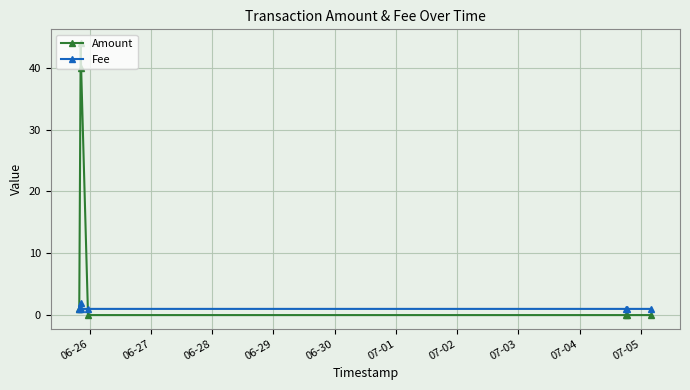

What is the value of the Amount point at the 3rd from the left?

40